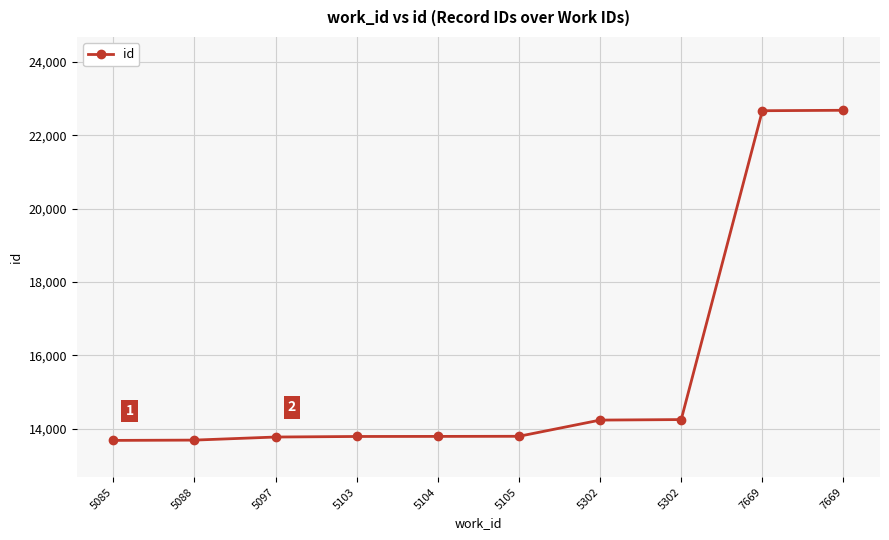

What is the value of the 3rd point from the left?

13772